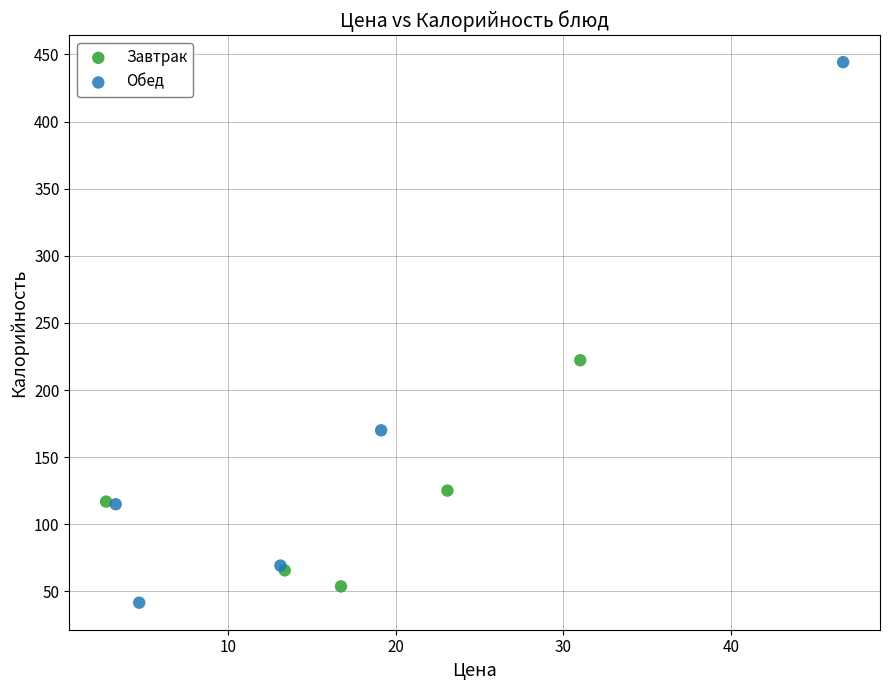

Which series has the largest Y range (max minus min)?

Обед